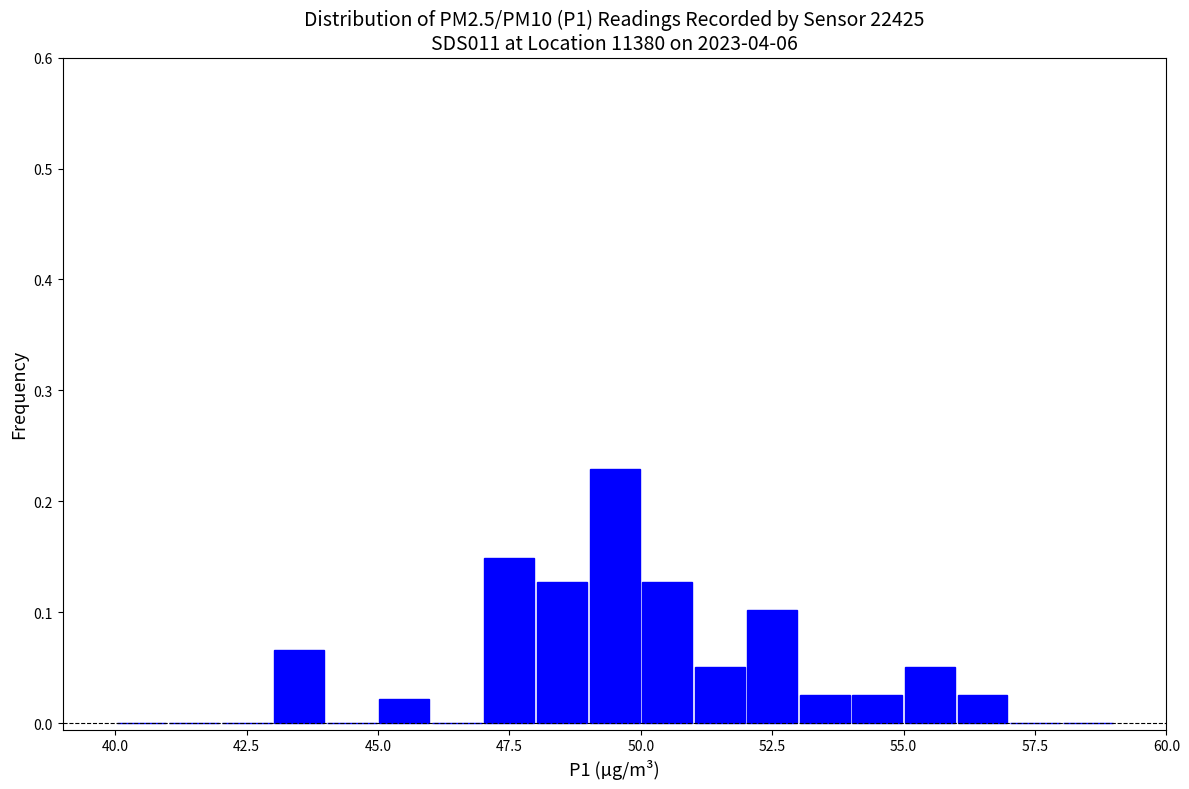

Read against the x-axis, roughly where is the centre of the tallest bar?

49.5